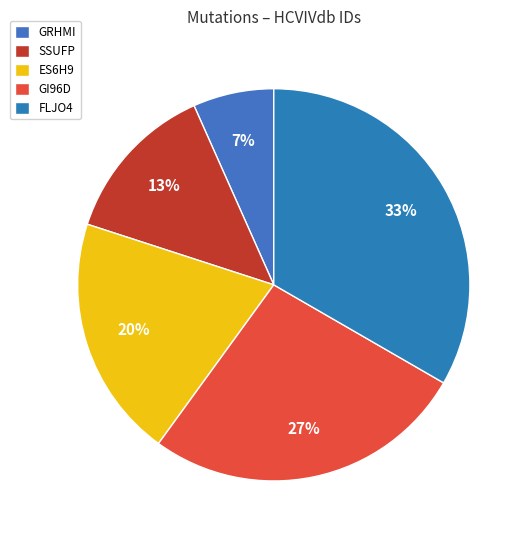

To the nearest percent, what is the combined percentage of GI96D and ES6H9?

47%